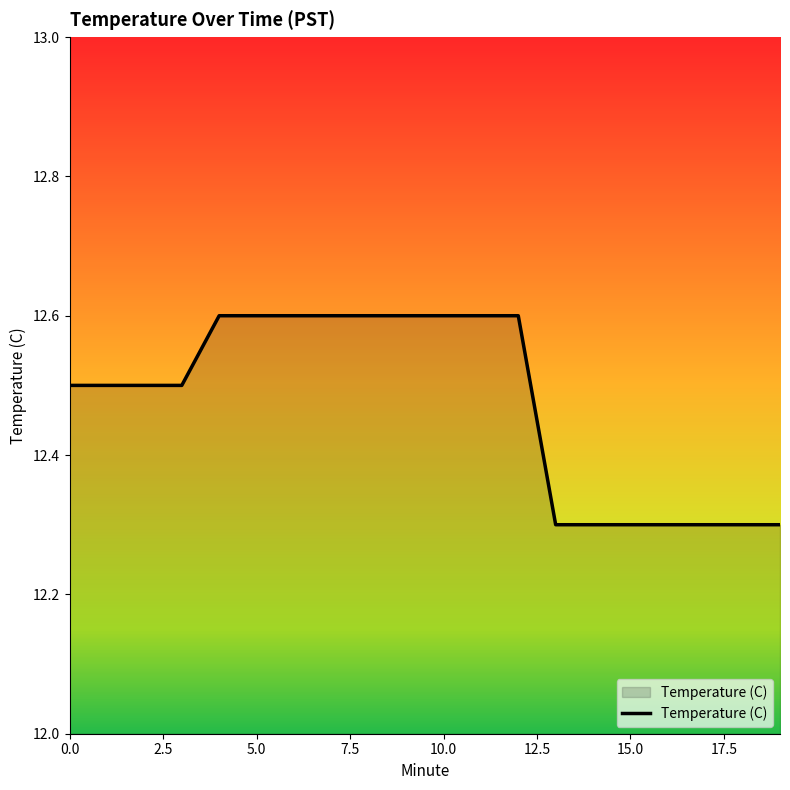

What is the greatest value displayed?

12.6